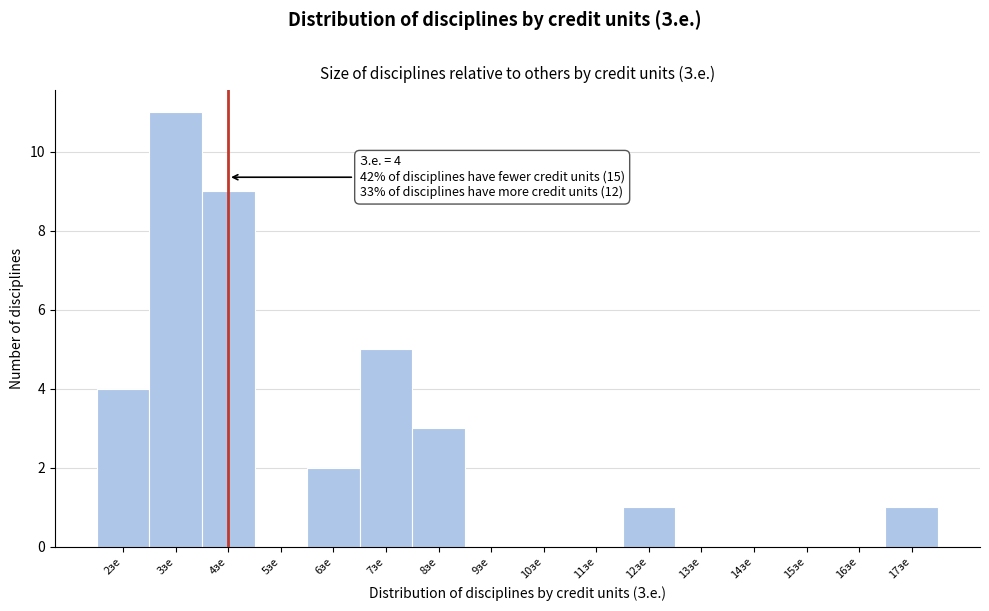

Which range on the x-axis has the tallest bar?

2.5 to 3.5